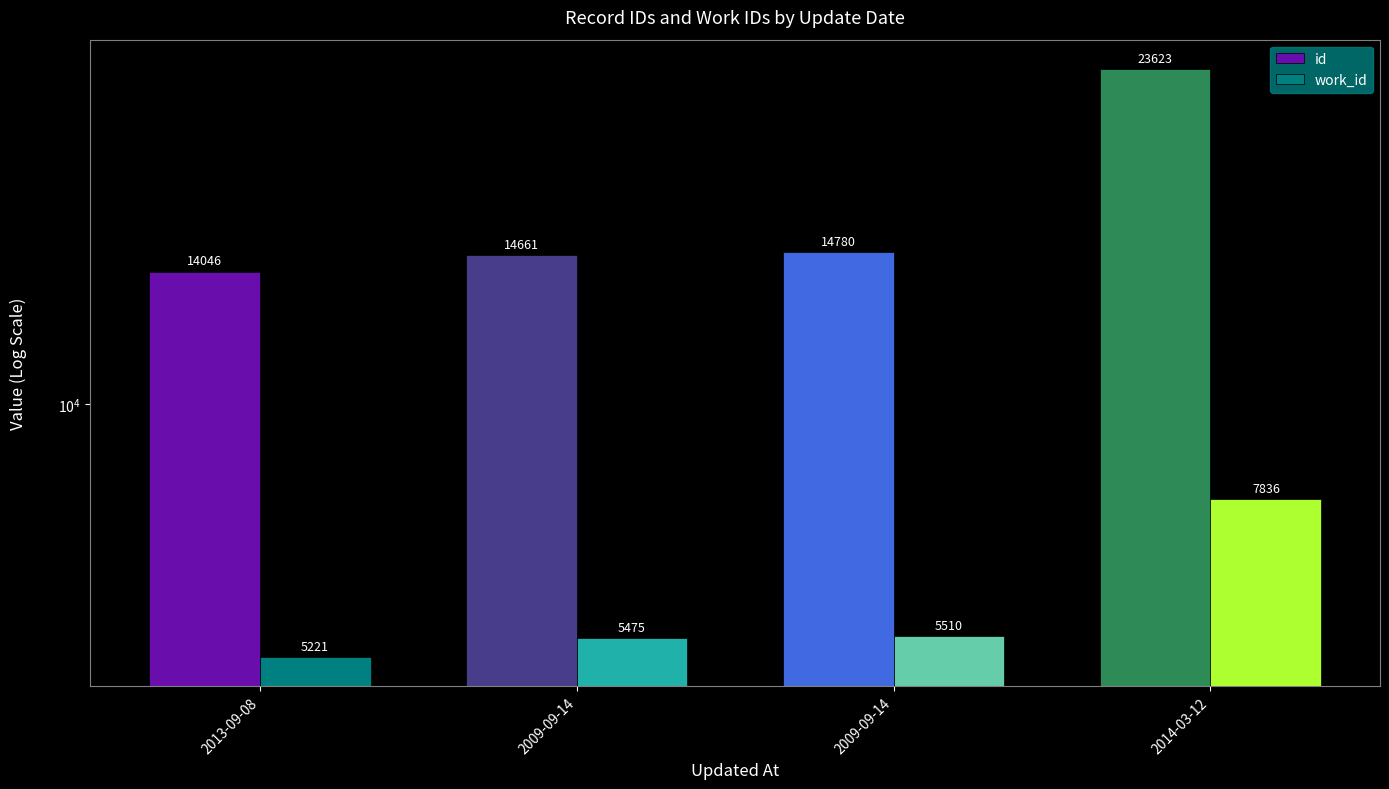

Which series has the largest range (max minus min)?

id